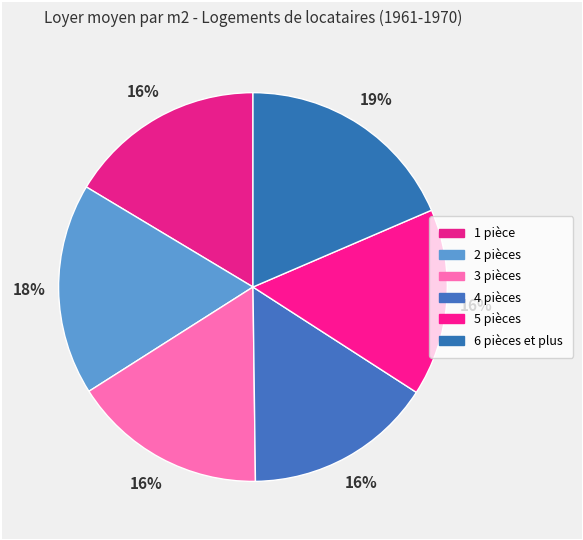

How many slices are in this pie chart?

6